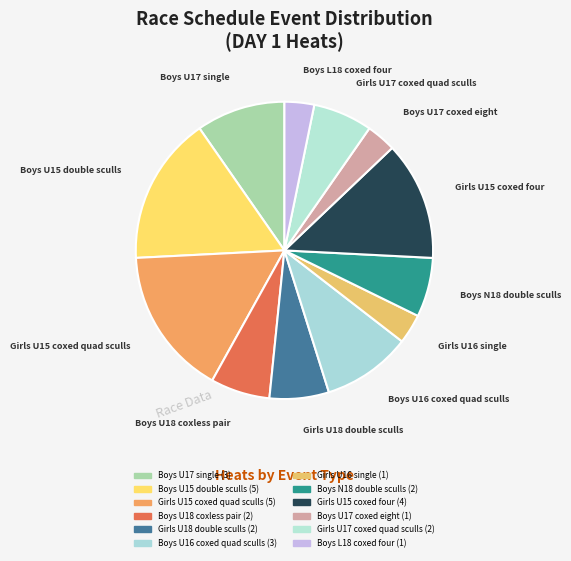

What is the total percentage of Boys U17 coxed eight and Girls U17 coxed quad sculls?

9.7%